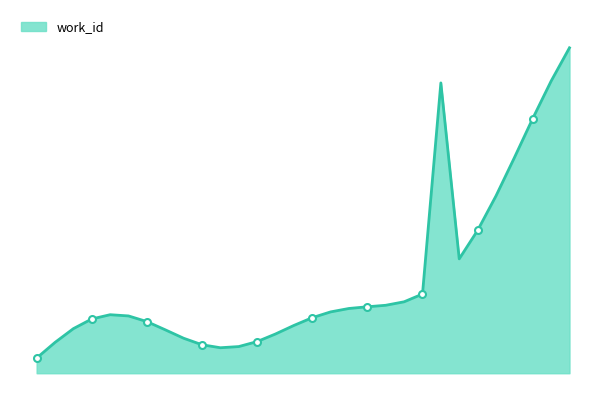

What is the maximum value shown in the chart?

7740